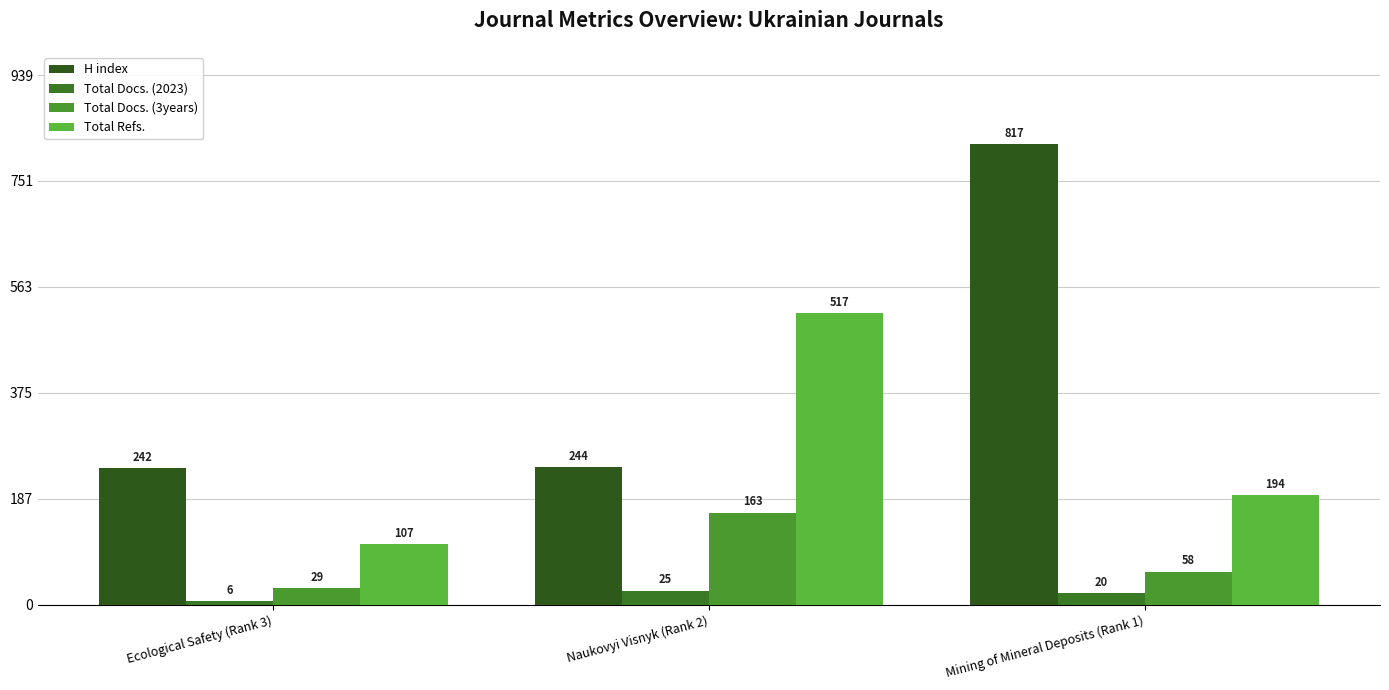

List the labels in order of Total Docs. (2023) value, largest first.

Naukovyi Visnyk (Rank 2), Mining of Mineral Deposits (Rank 1), Ecological Safety (Rank 3)